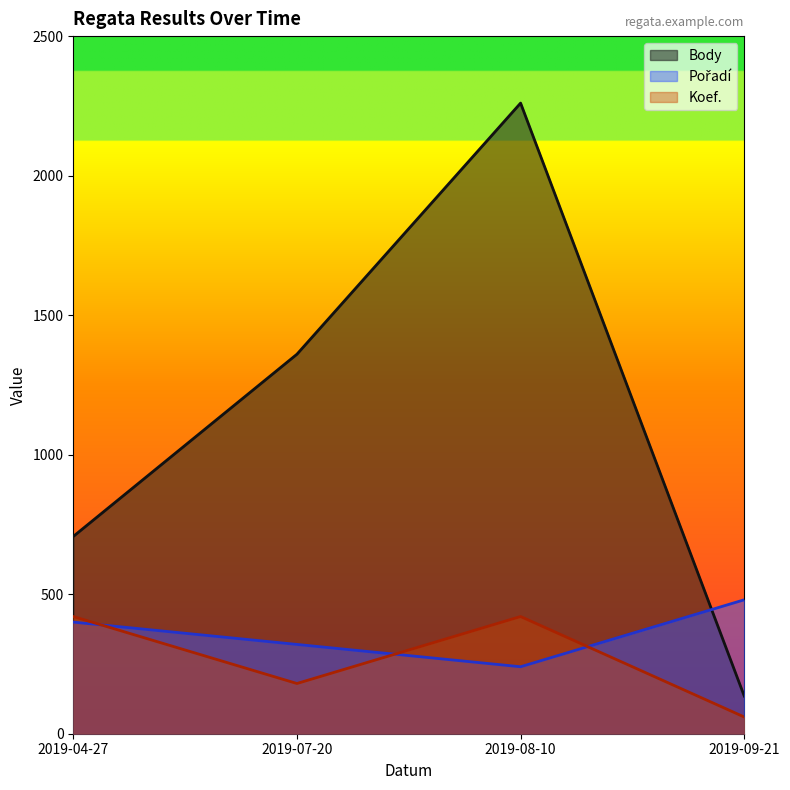

Is it true that Koef. equals 4 at 2019-08-10?

False